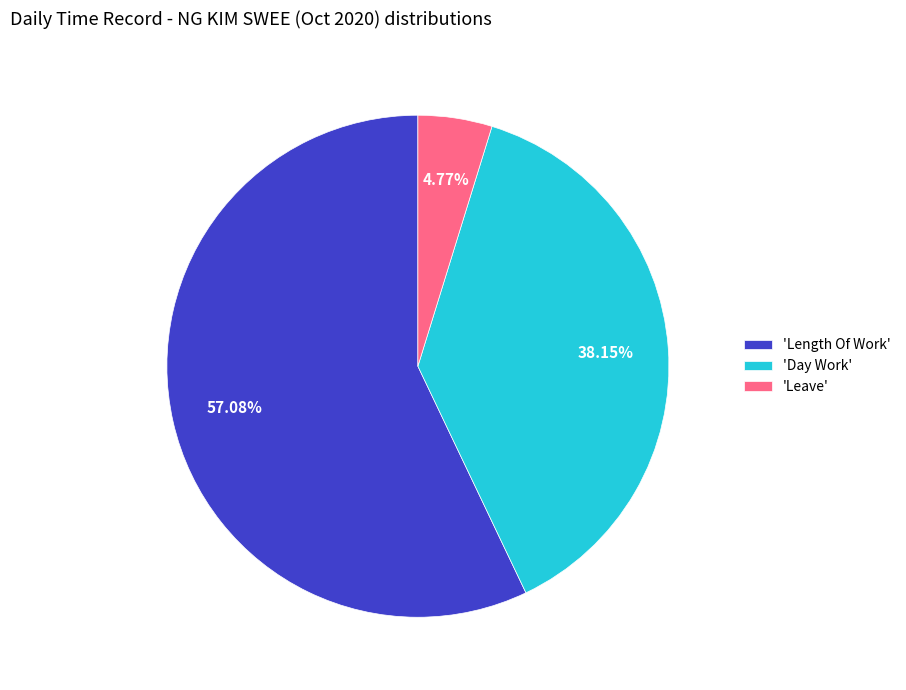

Does 'Leave' represent more than half of the total?

No